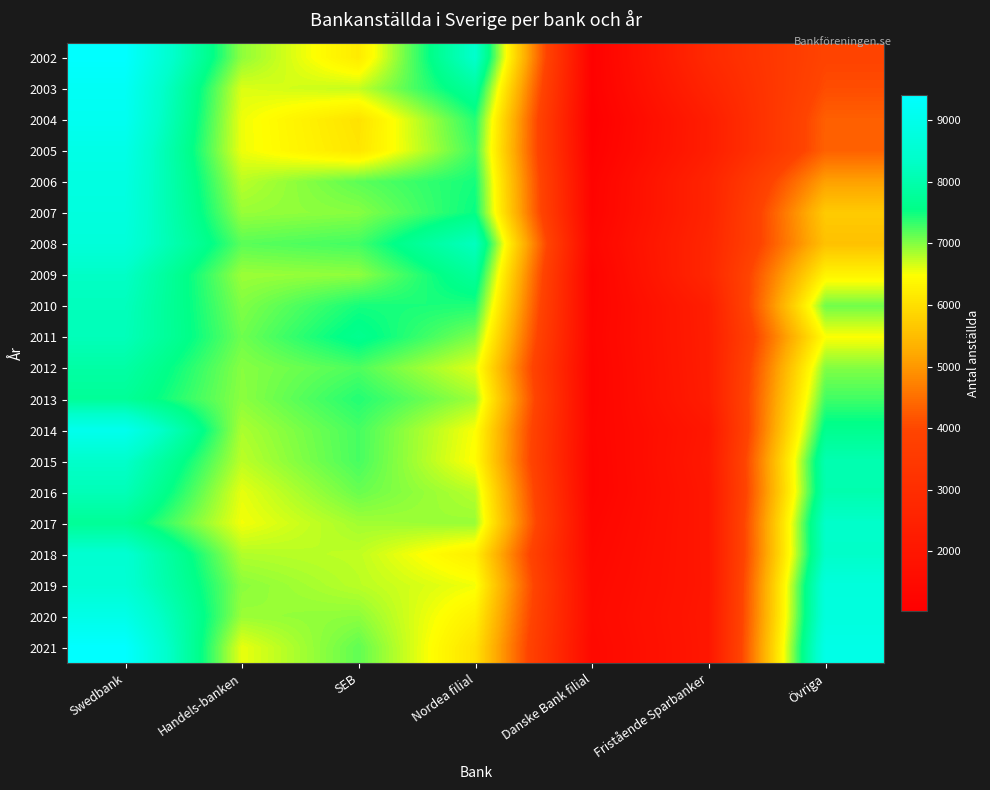

At which category is the sum across all series the highest?

Swedbank